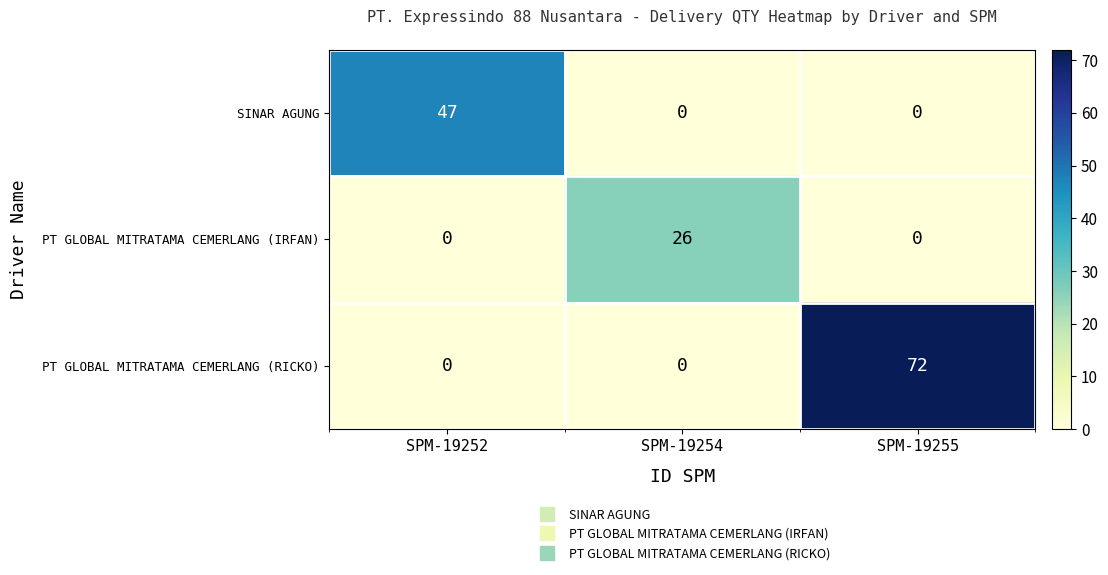

Which series has the largest range (max minus min)?

PT GLOBAL MITRATAMA CEMERLANG (RICKO)